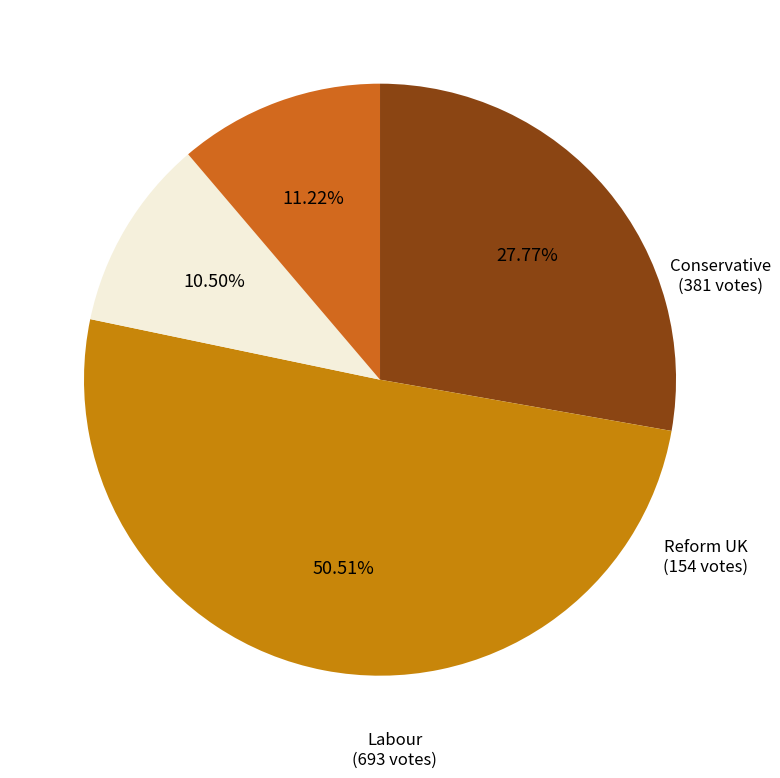

Which slice is the largest?

Labour